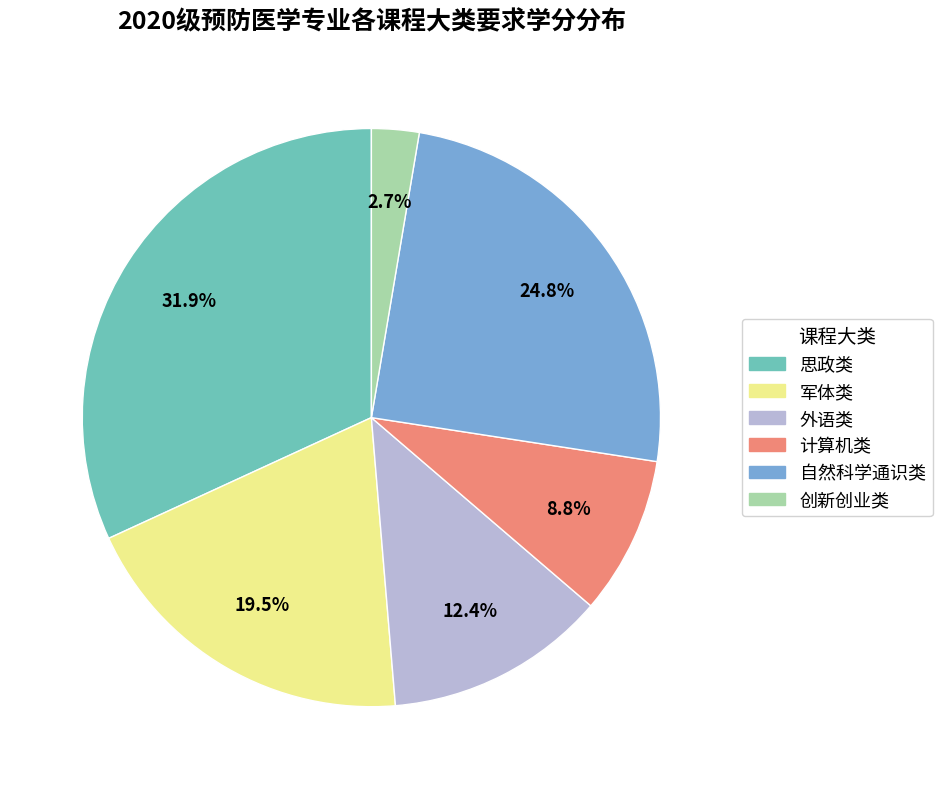

Combined, do 自然科学通识类 and 创新创业类 account for over 50%?

No